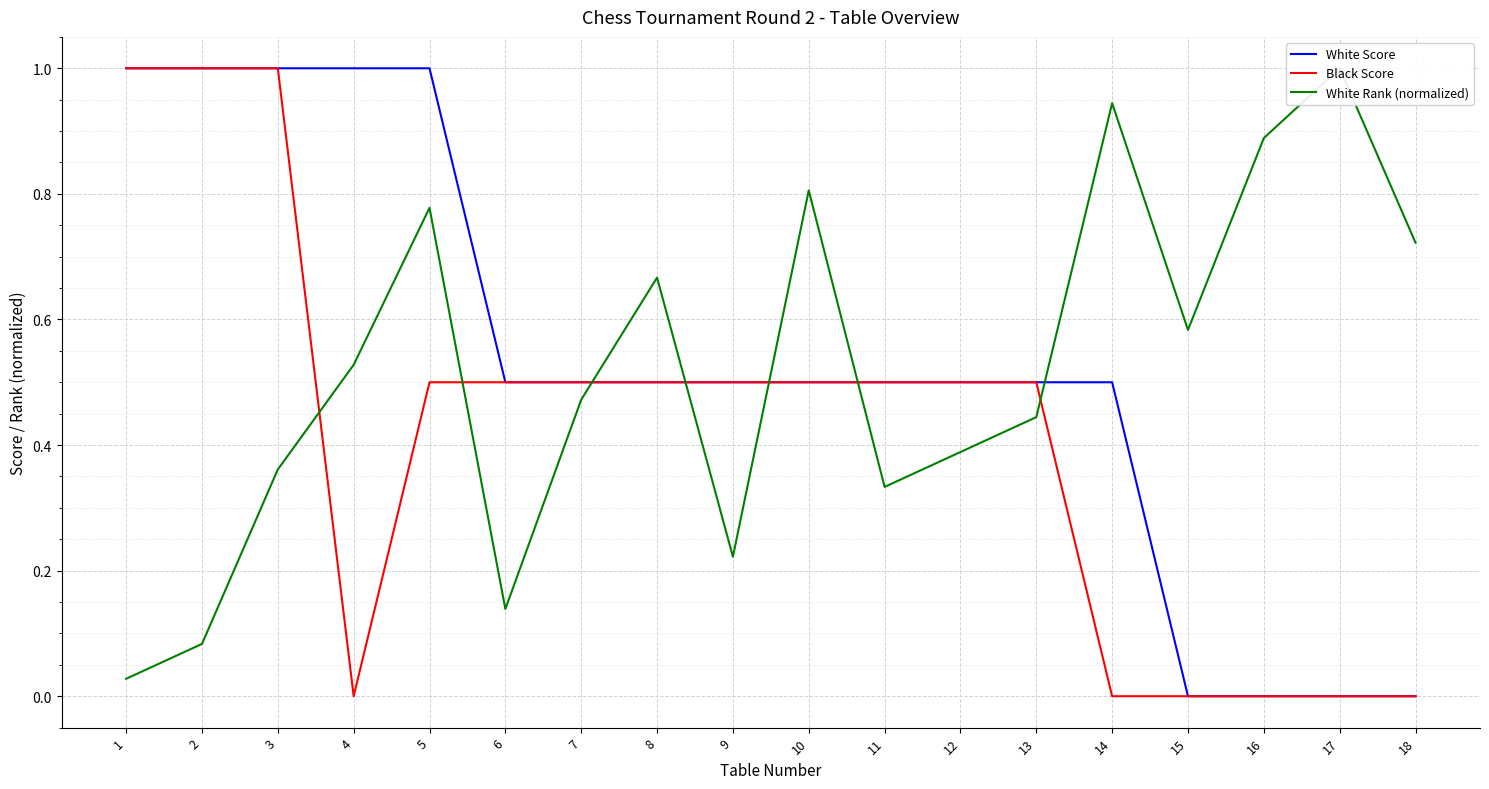

Which has a higher value, 8 or 18?

8